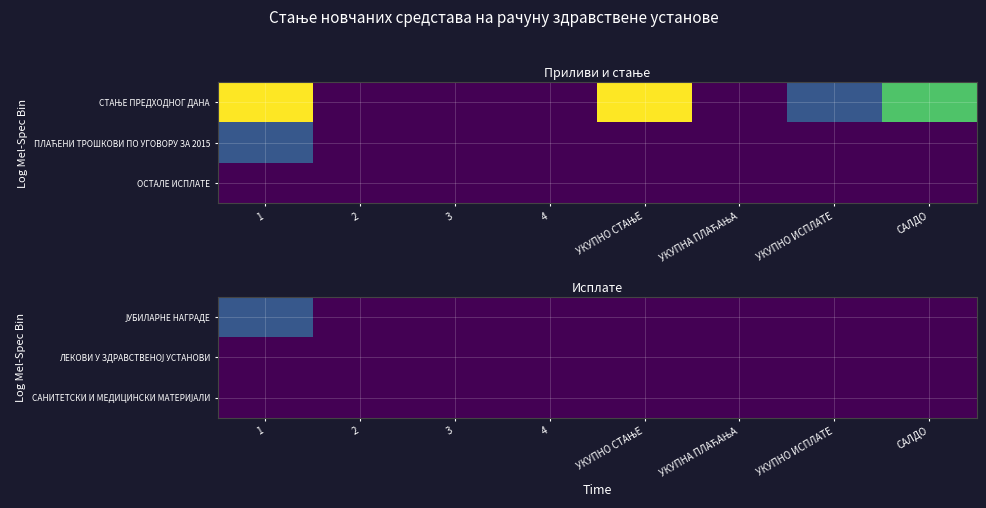

Between САЛДО and 1, which is larger?

1